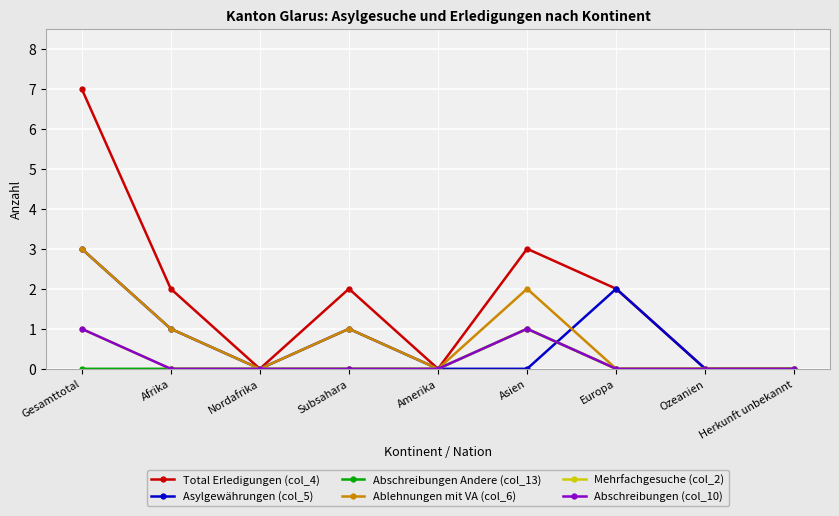

Reading left to right, what are all the values shown in this chart?

Total Erledigungen (col_4): 7	2	0	2	0	3	2	0	0
Asylgewährungen (col_5): 3	1	0	1	0	0	2	0	0
Abschreibungen Andere (col_13): 0	0	0	0	0	1	0	0	0
Ablehnungen mit VA (col_6): 3	1	0	1	0	2	0	0	0
Mehrfachgesuche (col_2): 1	0	0	0	0	1	0	0	0
Abschreibungen (col_10): 1	0	0	0	0	1	0	0	0